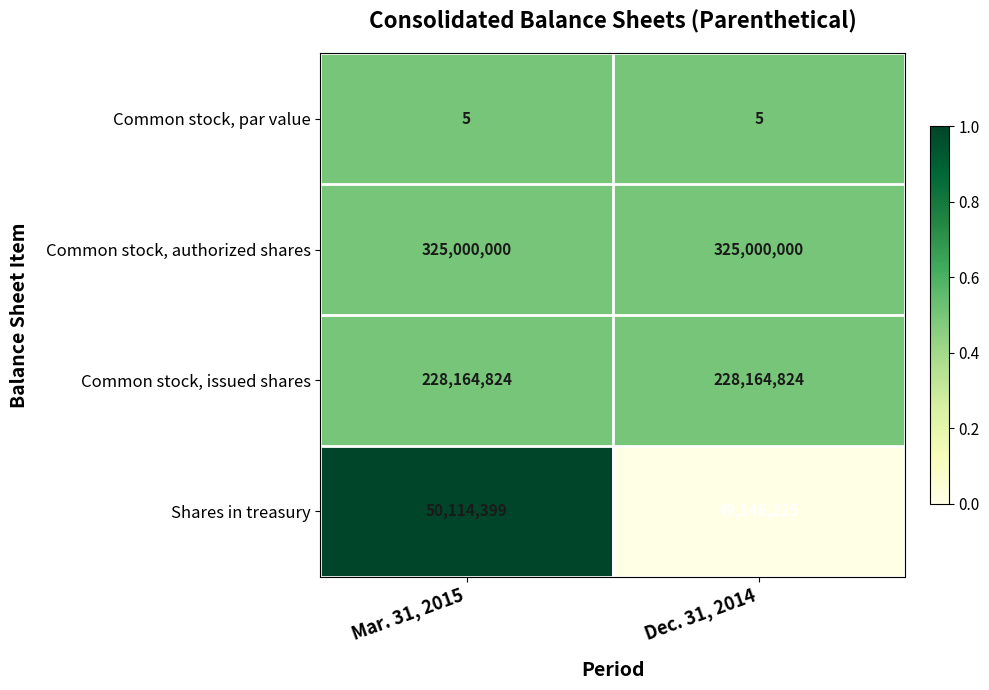

At which category is the sum across all series the highest?

Mar. 31, 2015